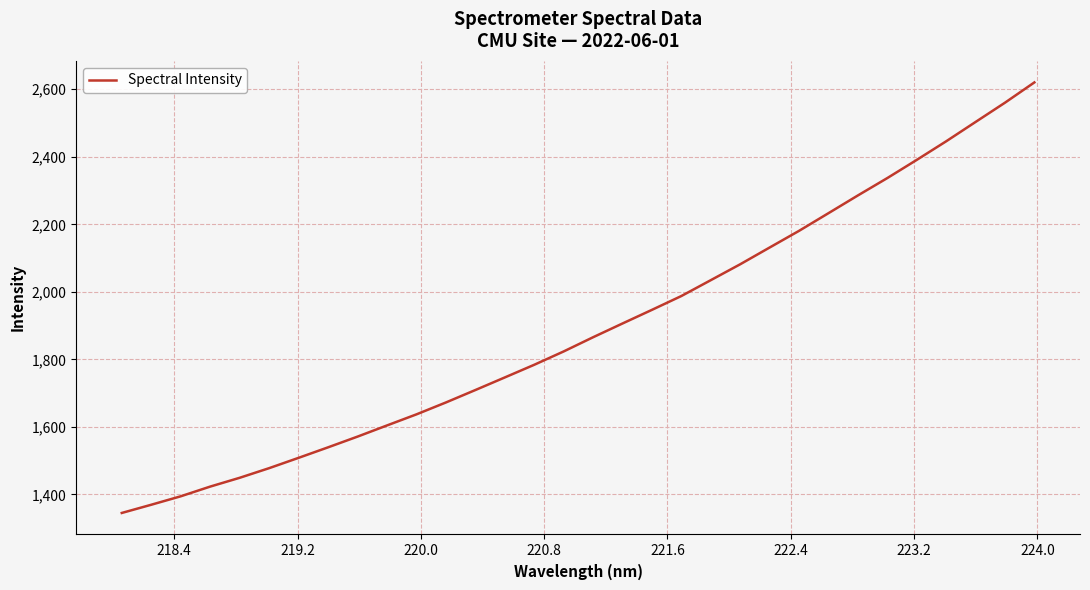

What is the difference between the maximum and minimum values?

1275.2